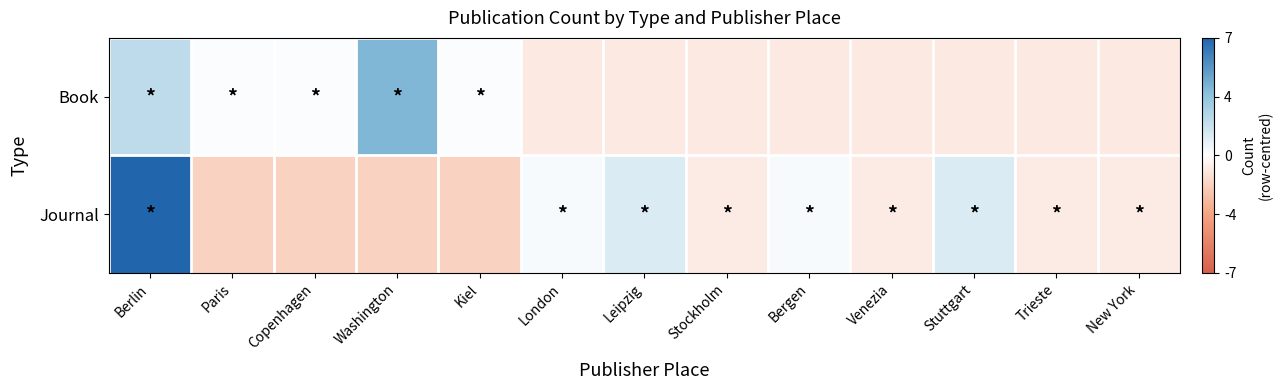

Reading left to right, list all the values displayed in this chart.

Book: Berlin=2.2	Paris=0.2	Copenhagen=0.2	Washington=4.2	Kiel=0.2	London=-0.8	Leipzig=-0.8	Stockholm=-0.8	Bergen=-0.8	Venezia=-0.8	Stuttgart=-0.8	Trieste=-0.8	New York=-0.8
Journal: Berlin=7.2	Paris=-1.8	Copenhagen=-1.8	Washington=-1.8	Kiel=-1.8	London=0.2	Leipzig=1.2	Stockholm=-0.8	Bergen=0.2	Venezia=-0.8	Stuttgart=1.2	Trieste=-0.8	New York=-0.8